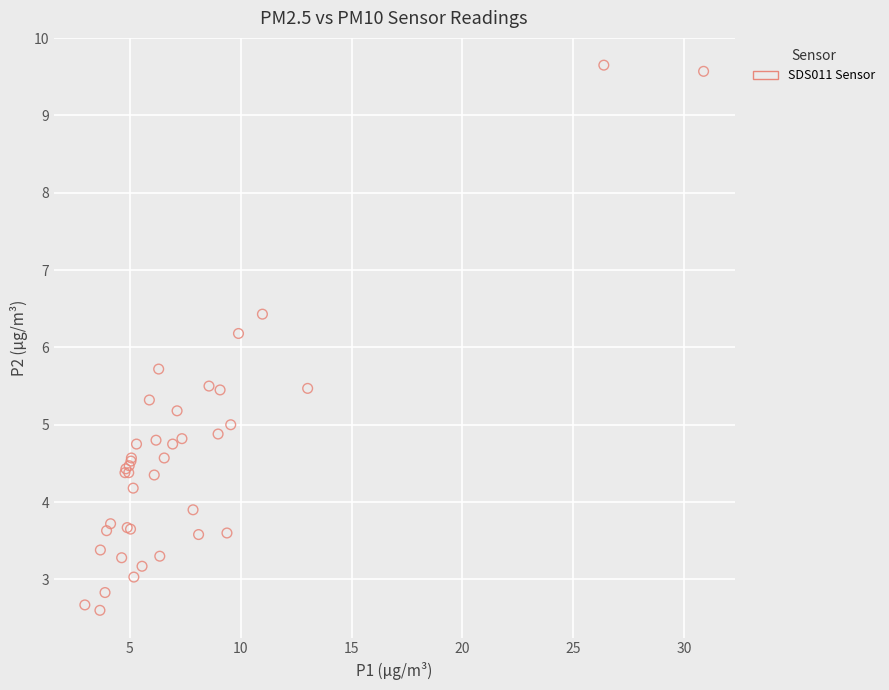

What Y value in the scatter plot is closest to 6?

6.2